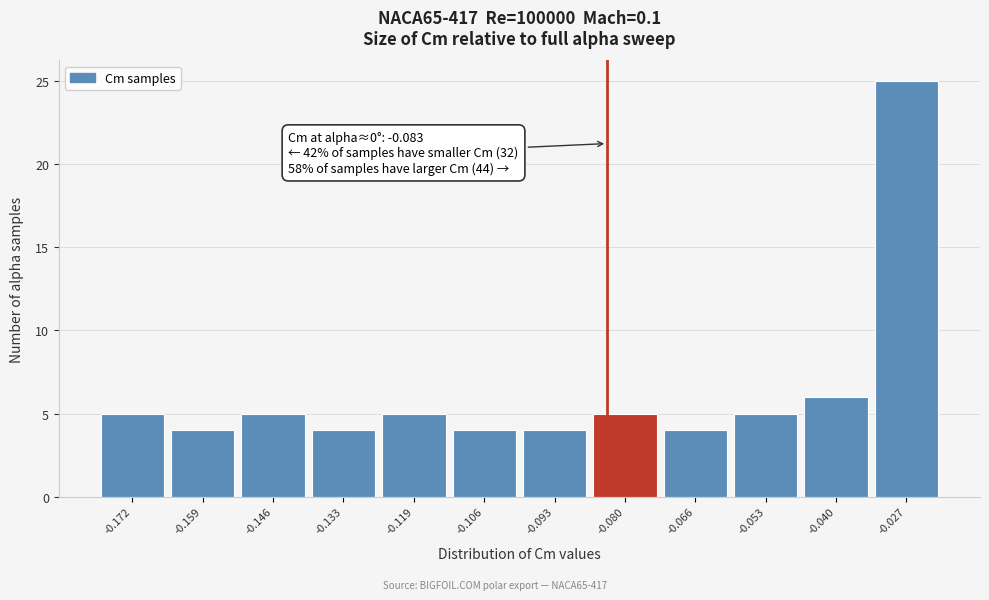

Which range on the x-axis has the tallest bar?

-0.034 to -0.020